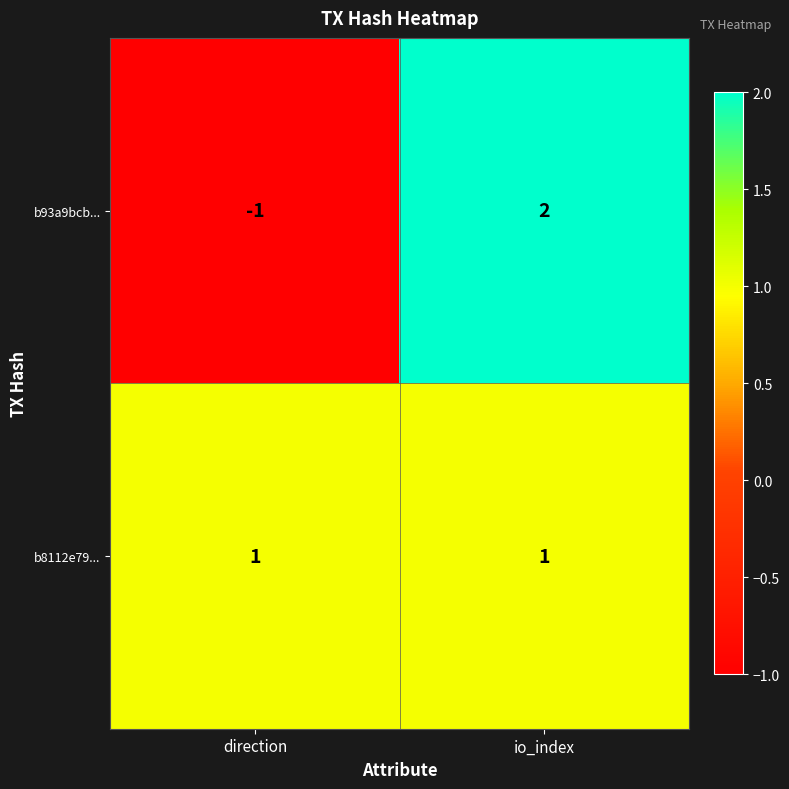

At which label does b93a9bcb... reach its peak?

io_index